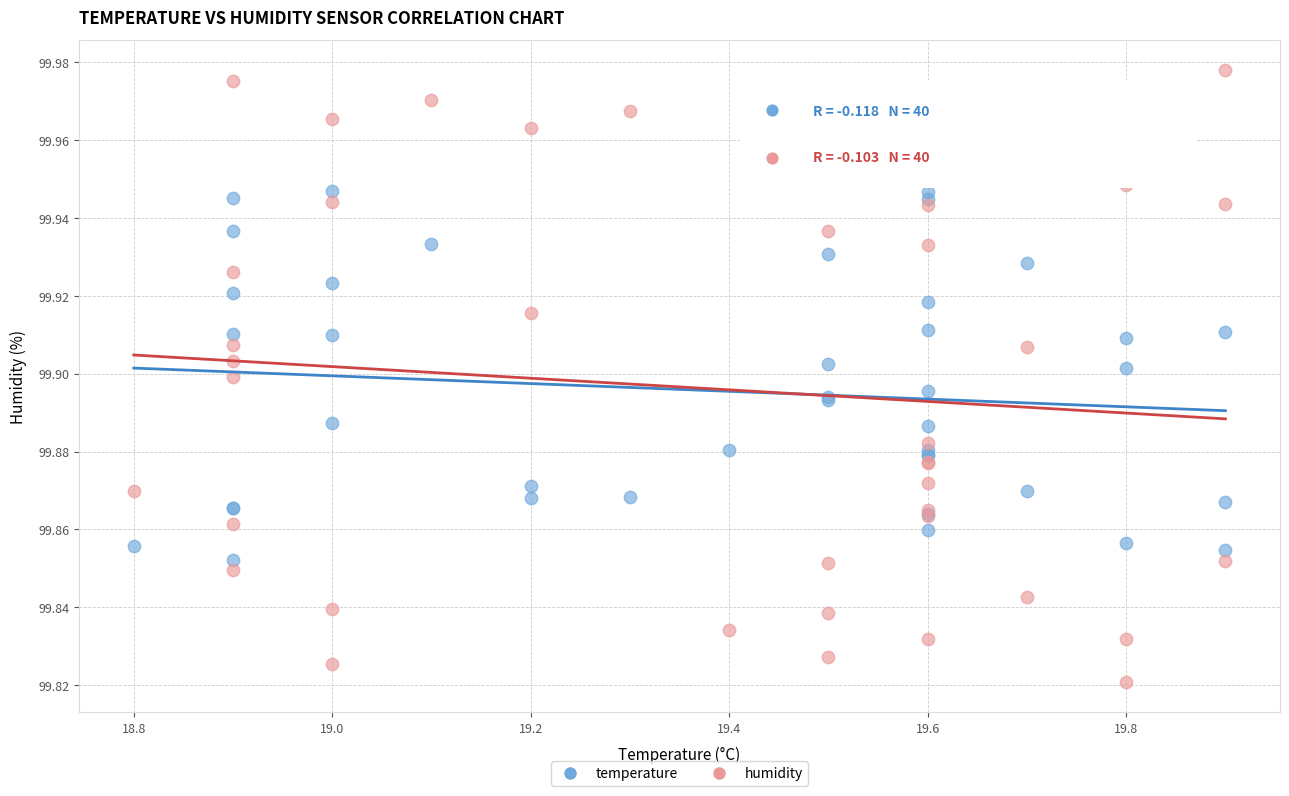

Which series reaches the minimum Y coordinate?

humidity